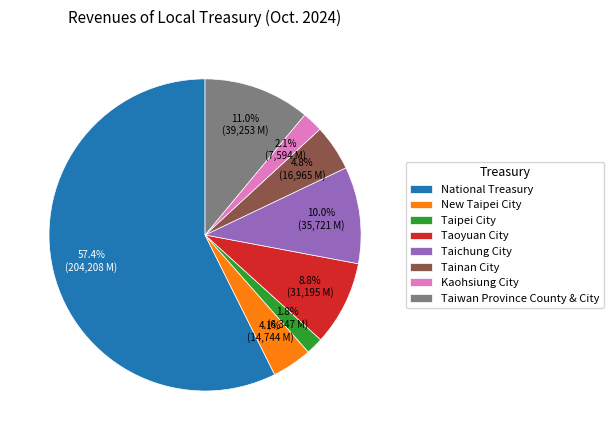

What is the largest slice in the pie chart?

National Treasury